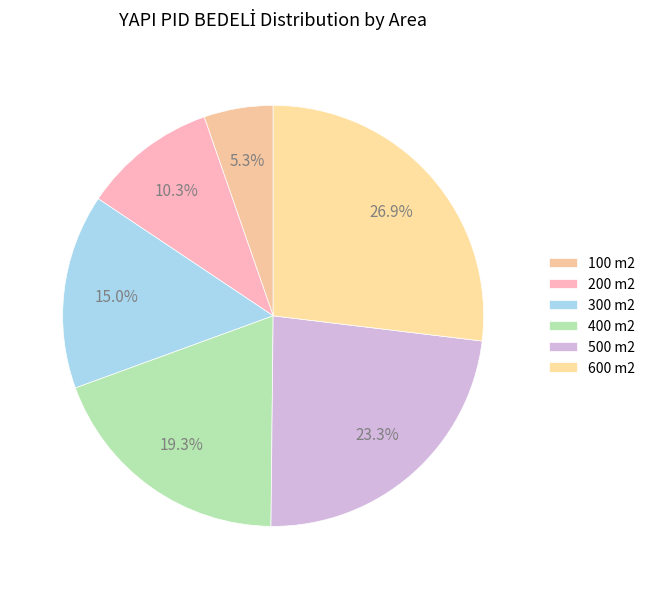

Does 600 m2 represent more than half of the total?

No